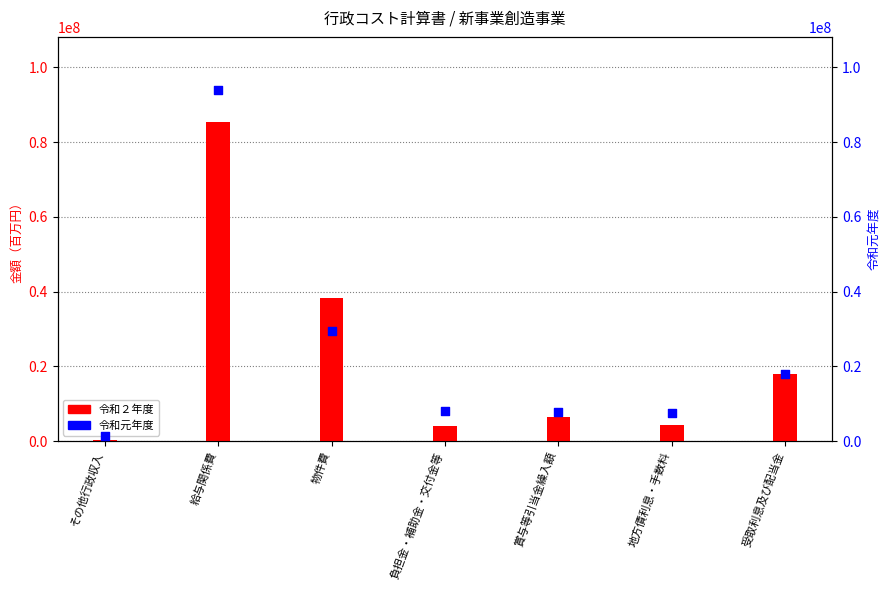

Which series has the largest total across all categories?

令和元年度